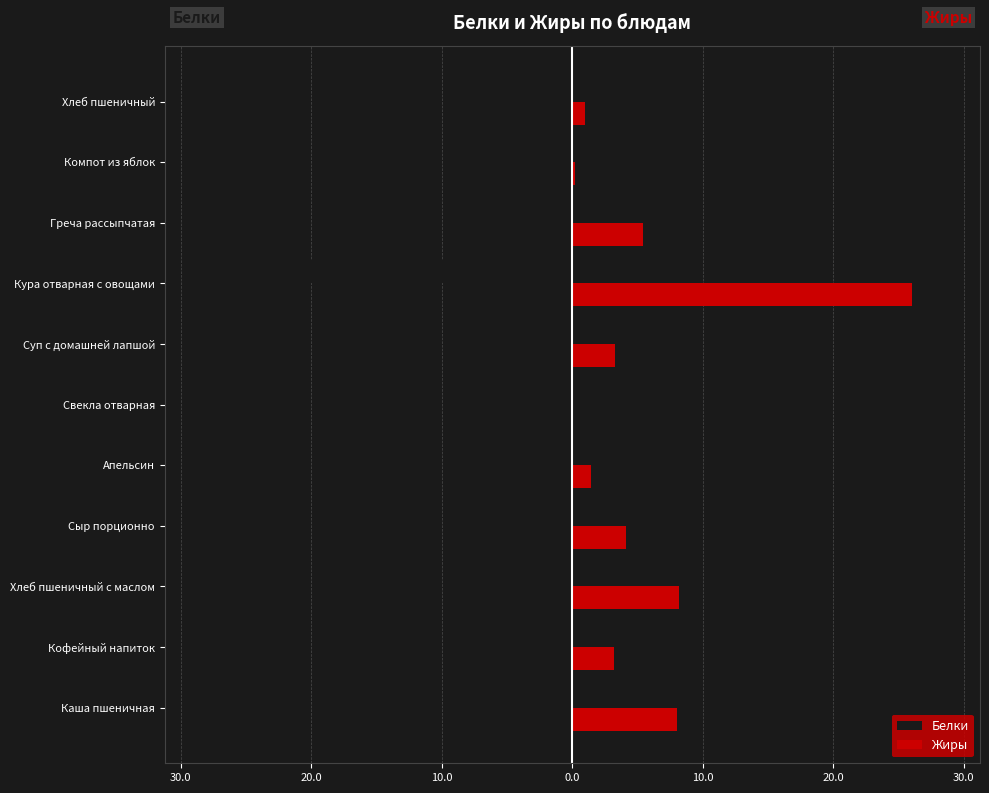

What are all the series names shown in the legend?

Белки, Жиры